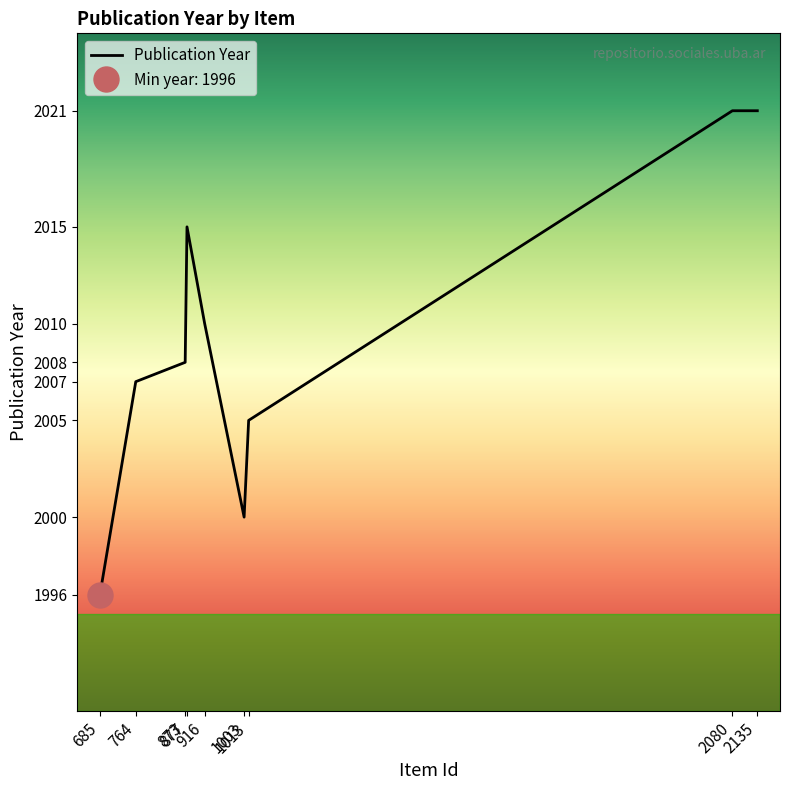

List the labels in order of value, largest first.

2080, 2135, 877, 916, 873, 764, 1013, 1003, 685